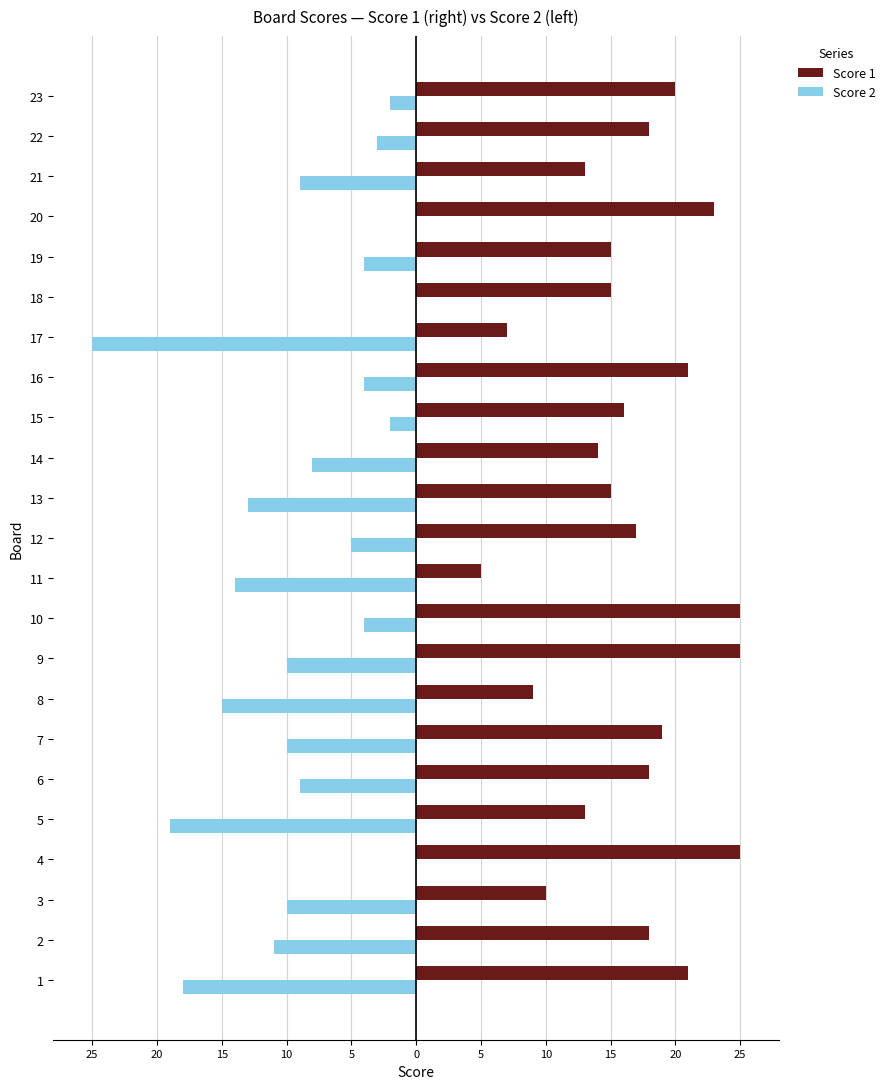

What is the average value of the Score 1 series?

17